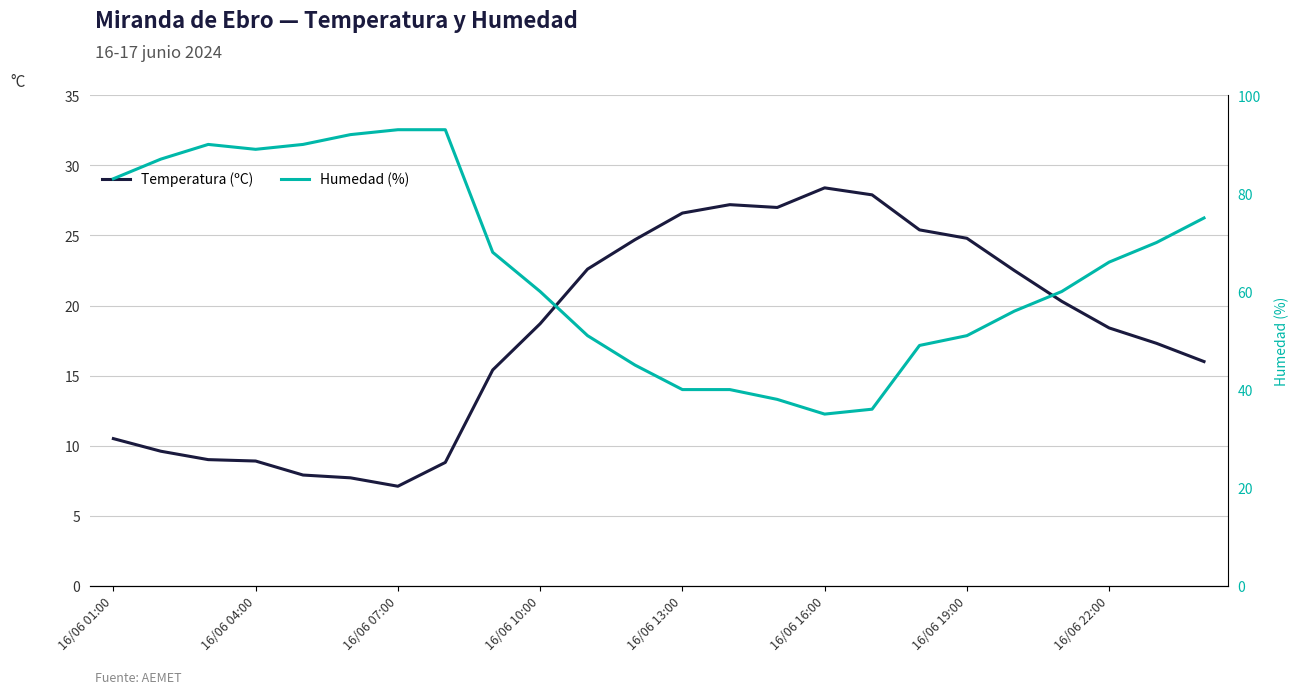

How many lines are shown in the chart?

2